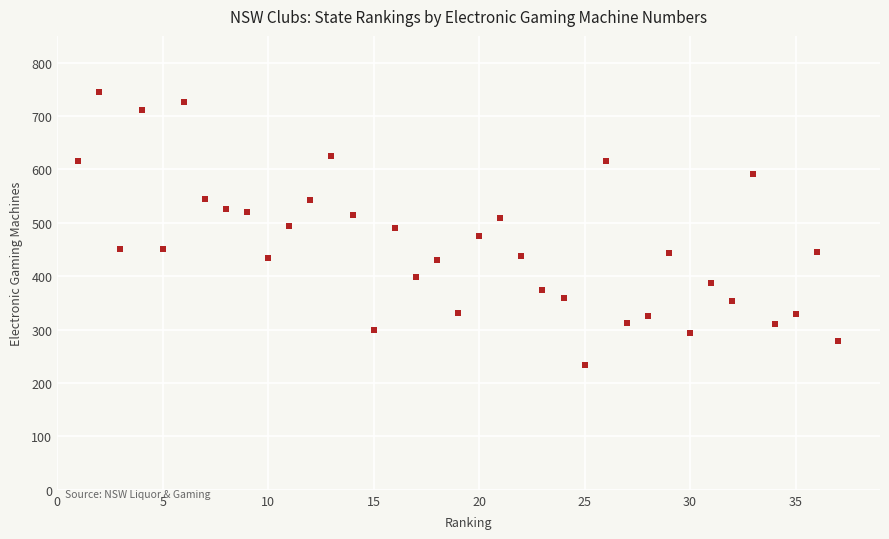

What is the range of Y values (max minus min)?

511